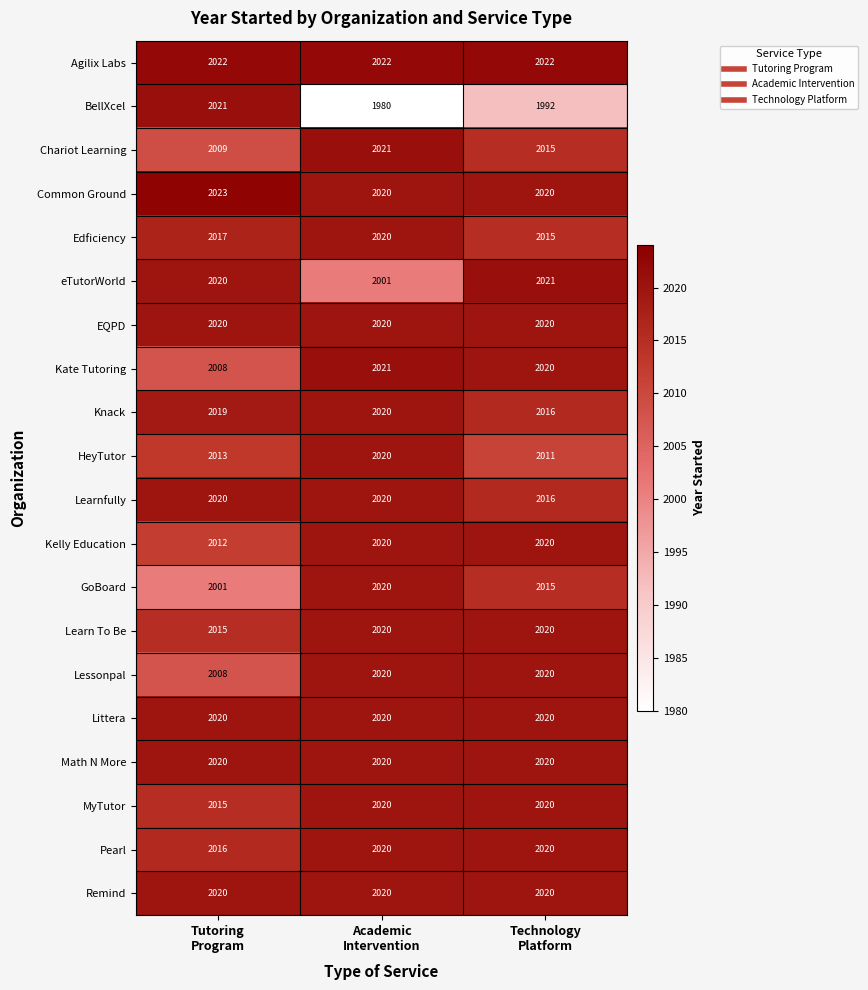

At how many categories does at least one series exceed 1980?

3